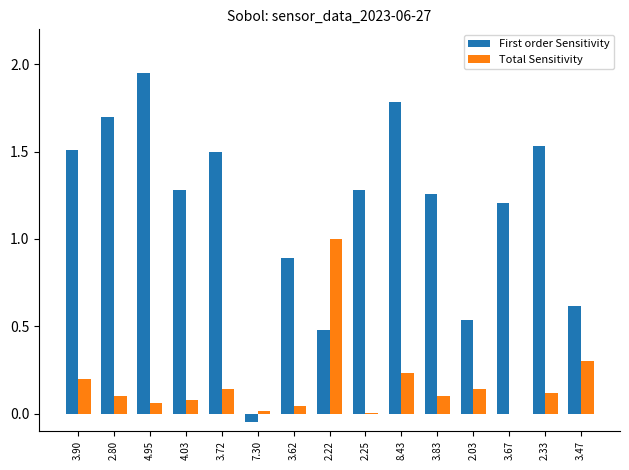

What is the sum of the First order Sensitivity values at 2.03 and 3.83?

1.8